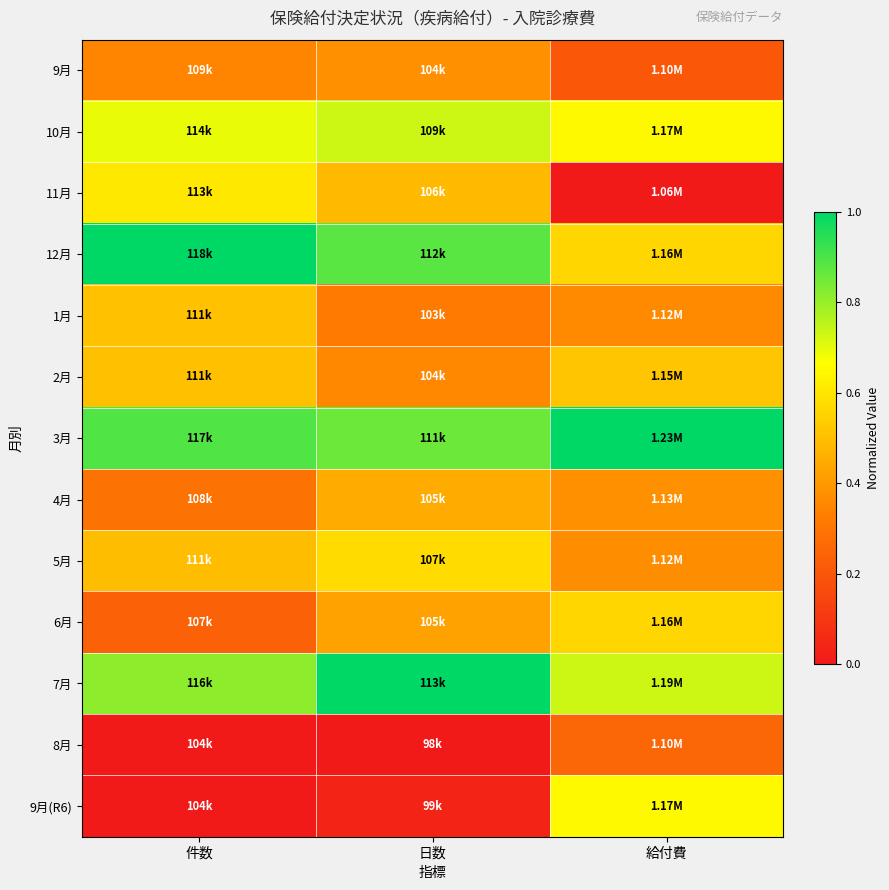

At which category is the sum across all series the highest?

日数